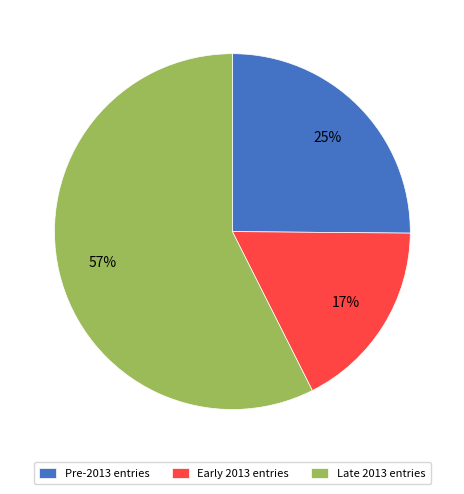

Which has a higher value, Early 2013 entries or Late 2013 entries?

Late 2013 entries